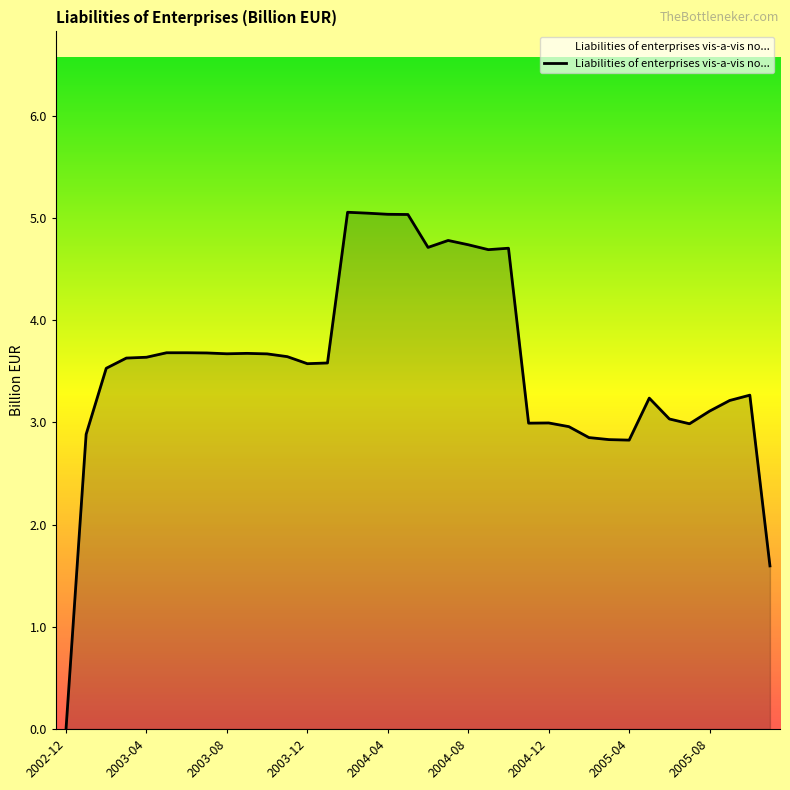

What is the maximum value shown in the chart?

5.1